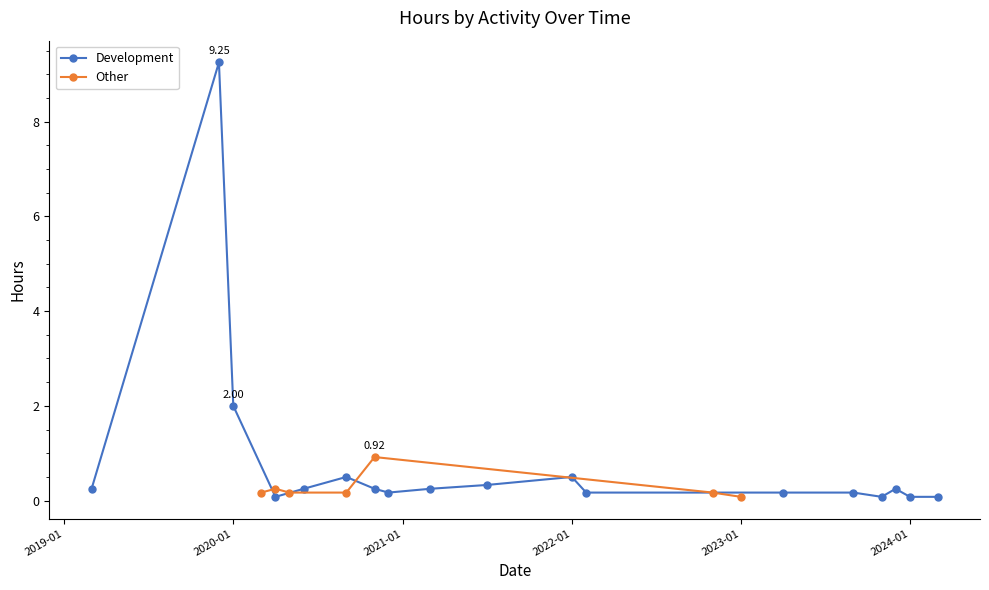

True or false: Other has more than 0 points higher than both neighbors.

True